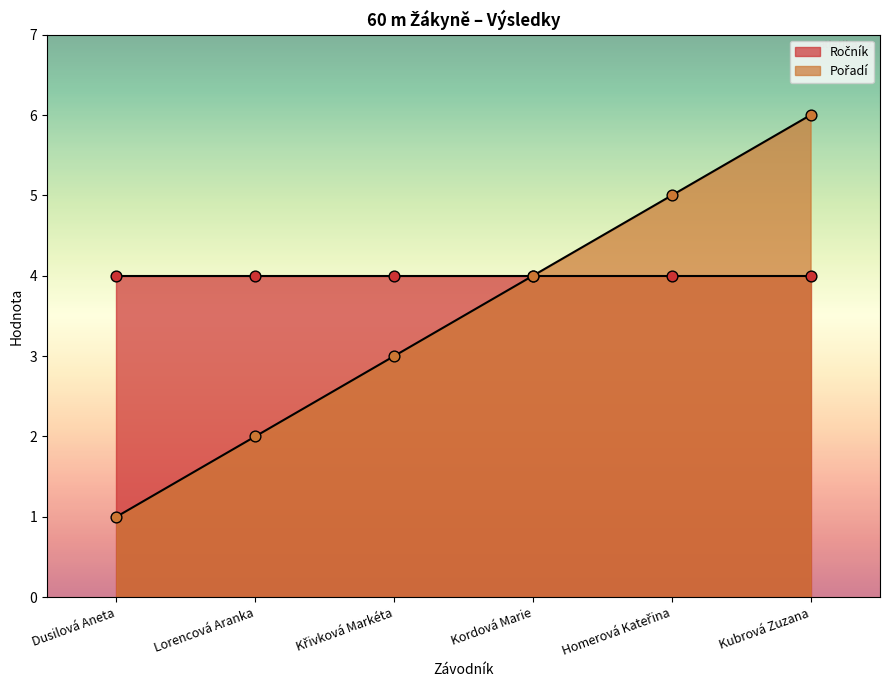

What is the change in value from Kordová Marie to Homerová Kateřina?

+1